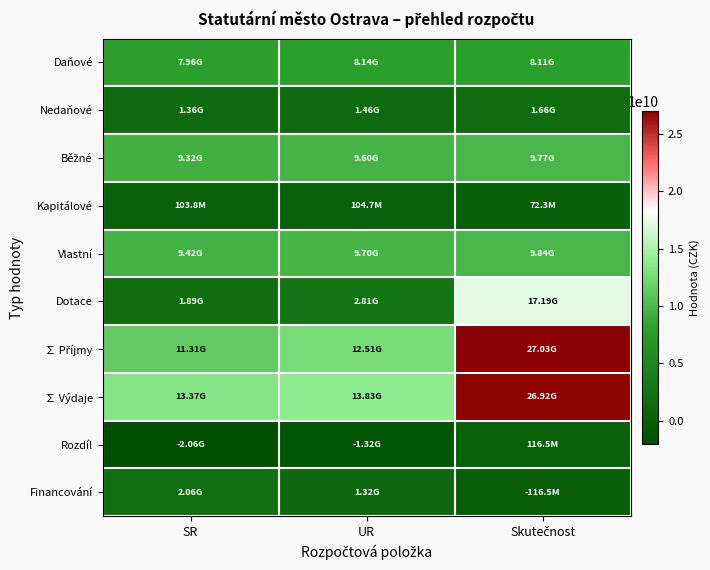

How many distinct data groups are displayed?

10